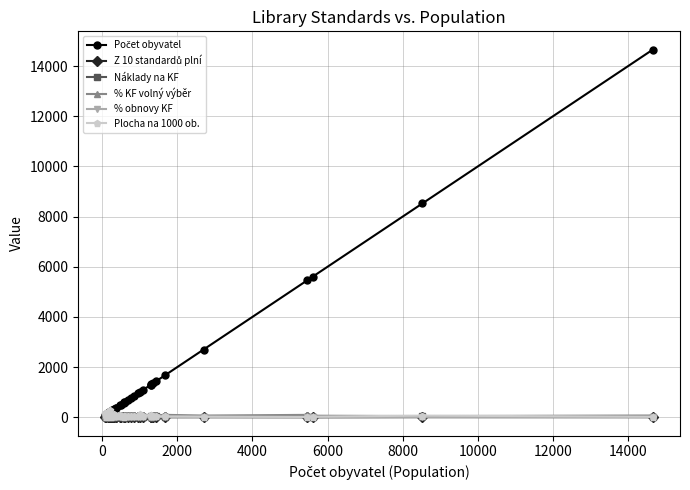

Which series ends up on top after the final intersection of Náklady na KF and Plocha na 1000 ob.?

Náklady na KF